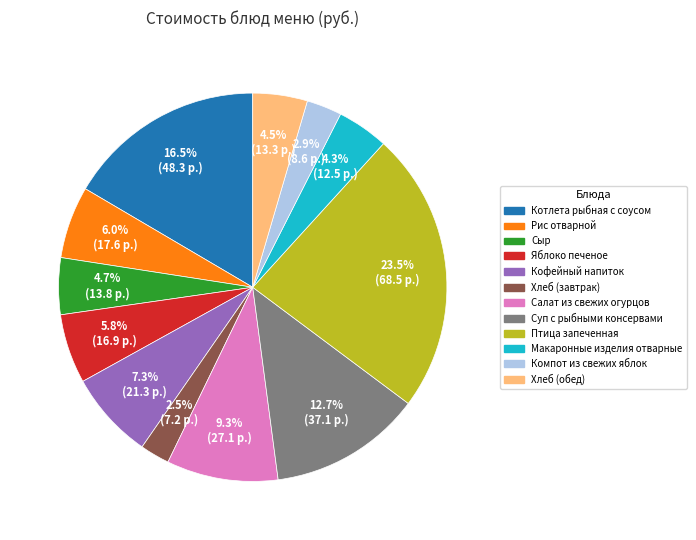

Is there any slice that represents more than half of the pie?

No